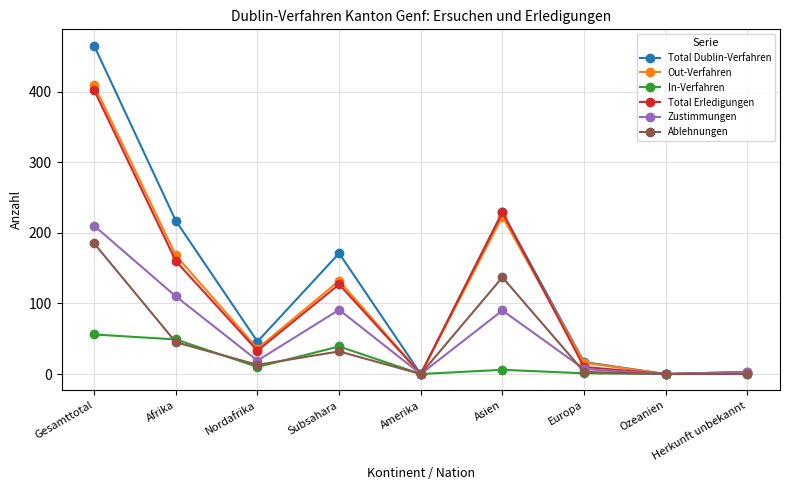

Which series has the widest spread of values?

Total Dublin-Verfahren